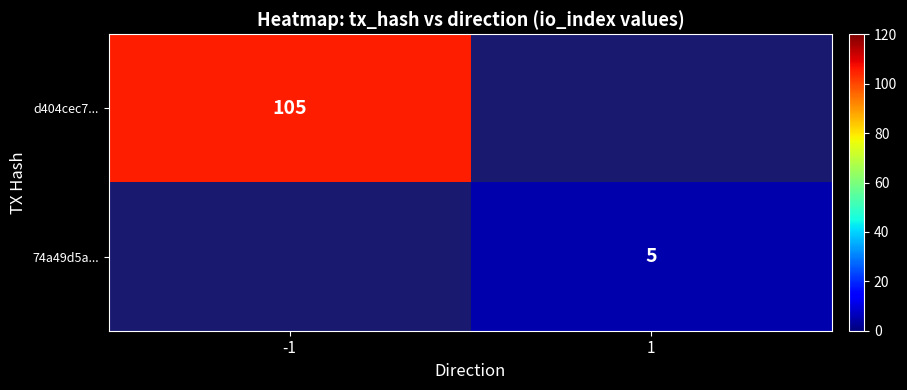

True or false: d404cec7... has a value of 105 at -1.

True